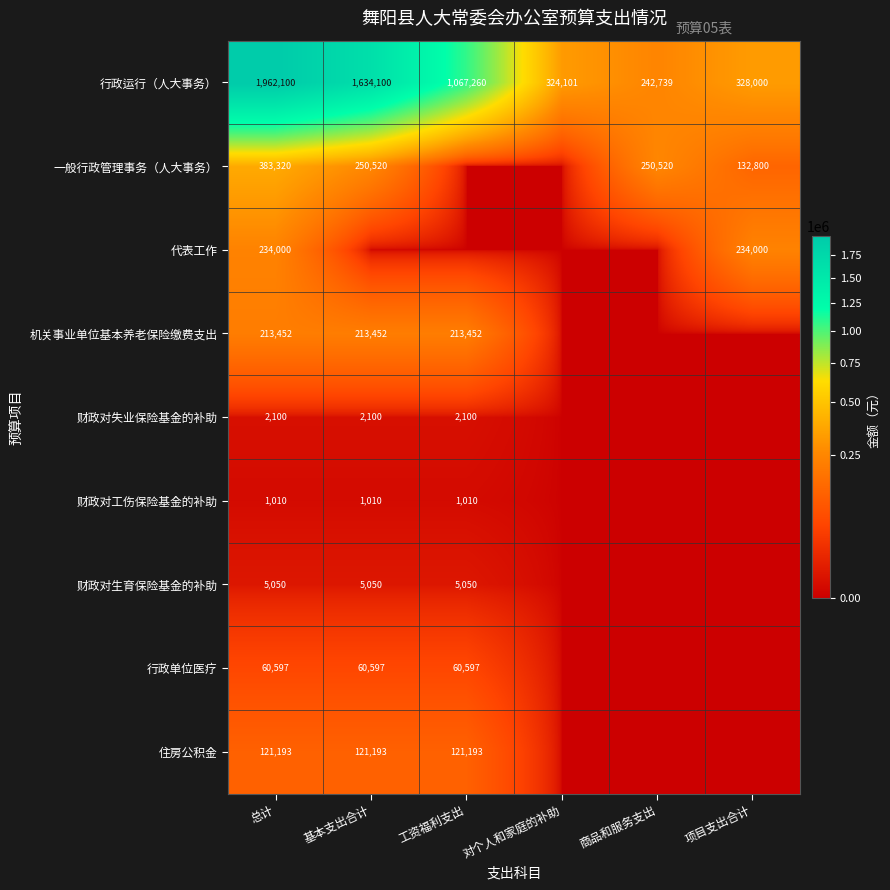

At which category is the sum across all series the highest?

总计